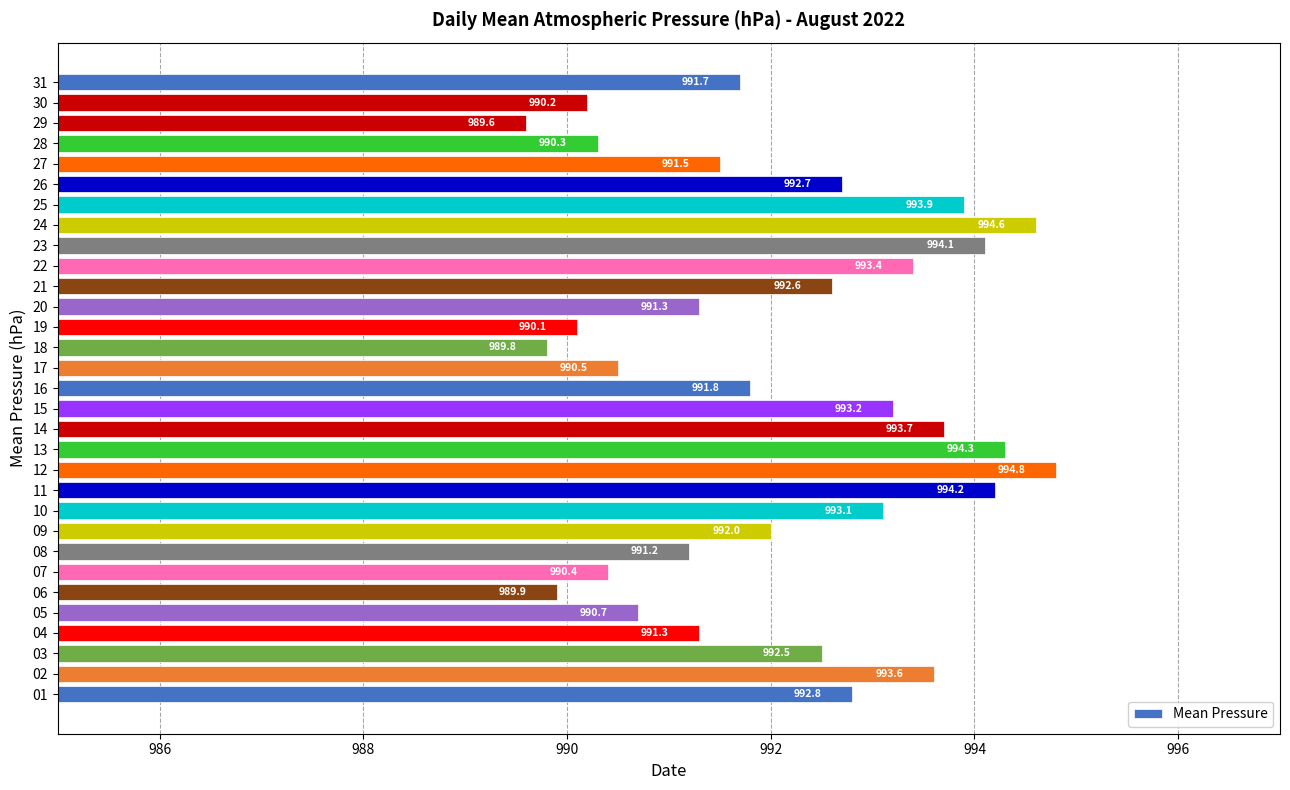

What is the sum of all values?

30755.8